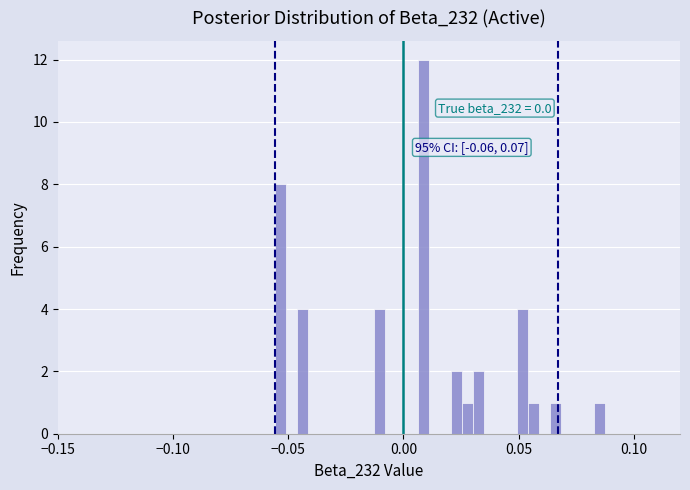

Read against the x-axis, roughly where is the centre of the tallest bar?

0.010